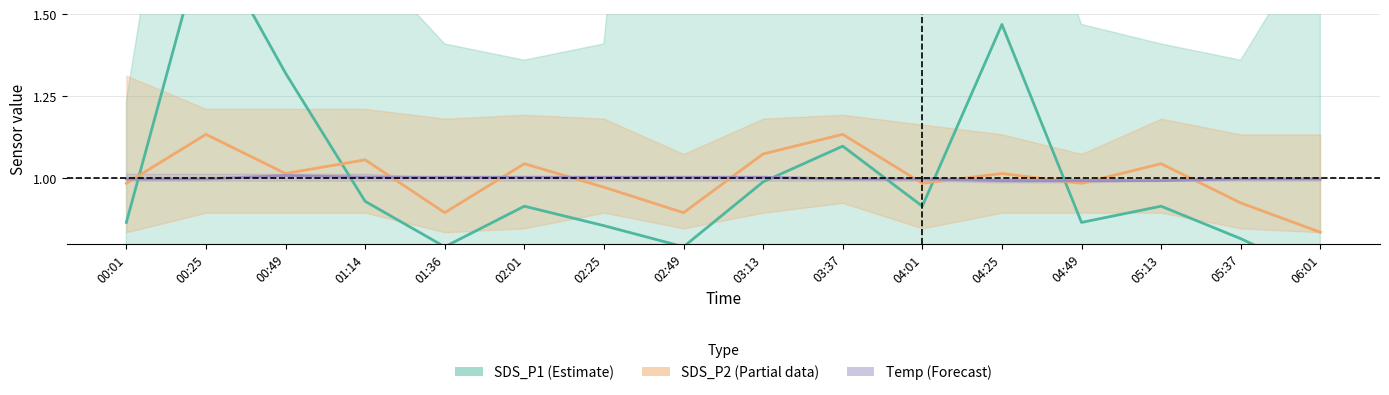

Between 03:13 and 04:25, which series saw the biggest shift?

SDS_P1 (Estimate)